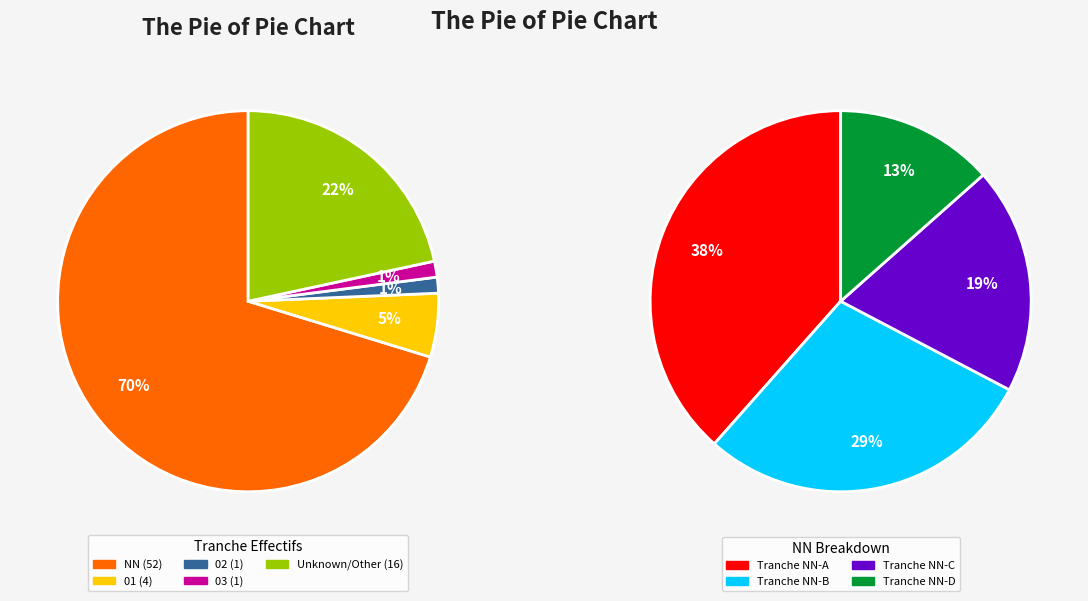

To the nearest percent, what is the difference between the 03 and NN slice percentages?

69%